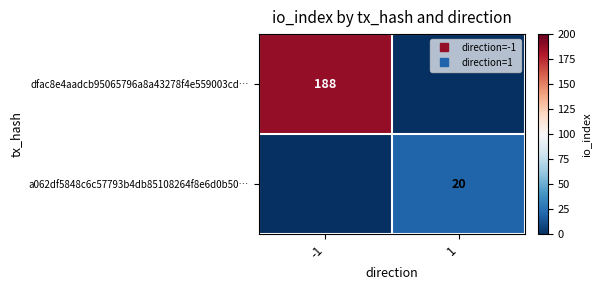

What is the difference between the maximum and minimum values in the a062df5848c6c57793b4db85108264f8e6d0b50… series?

20